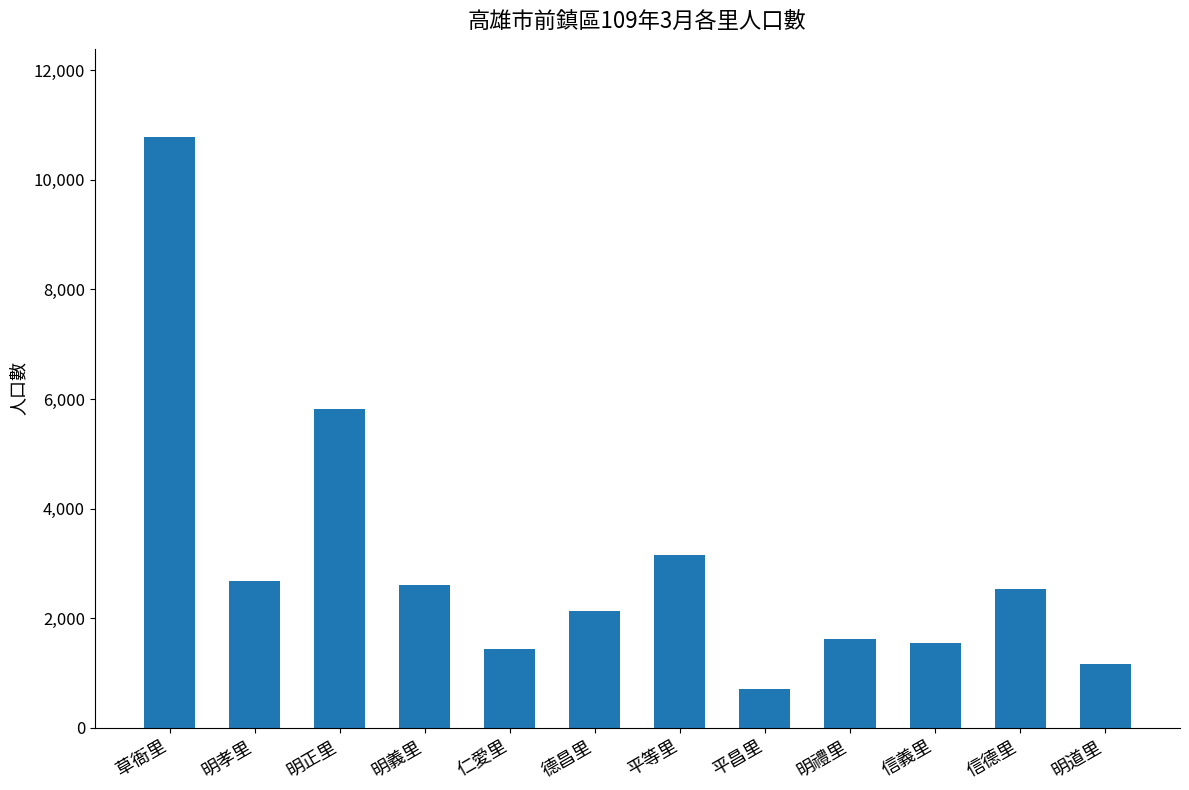

What value does the data have at 信德里, to the nearest 50?

2550